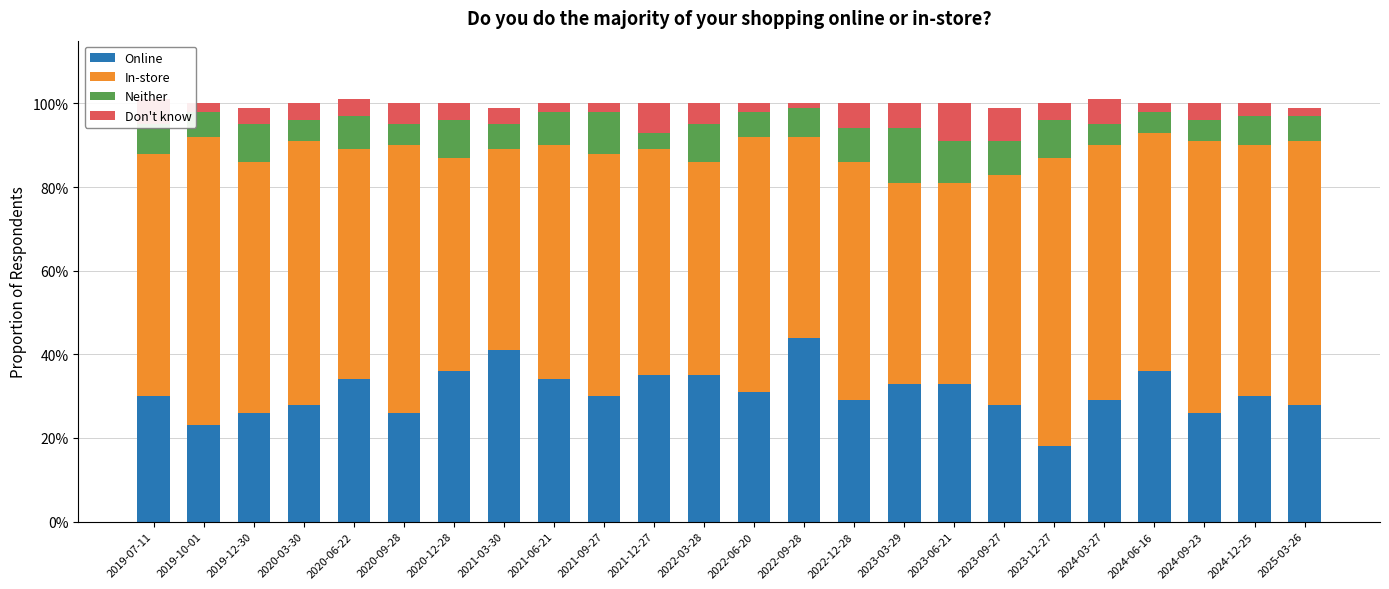

What is the label of the 10th bar from the left?

2021-09-27